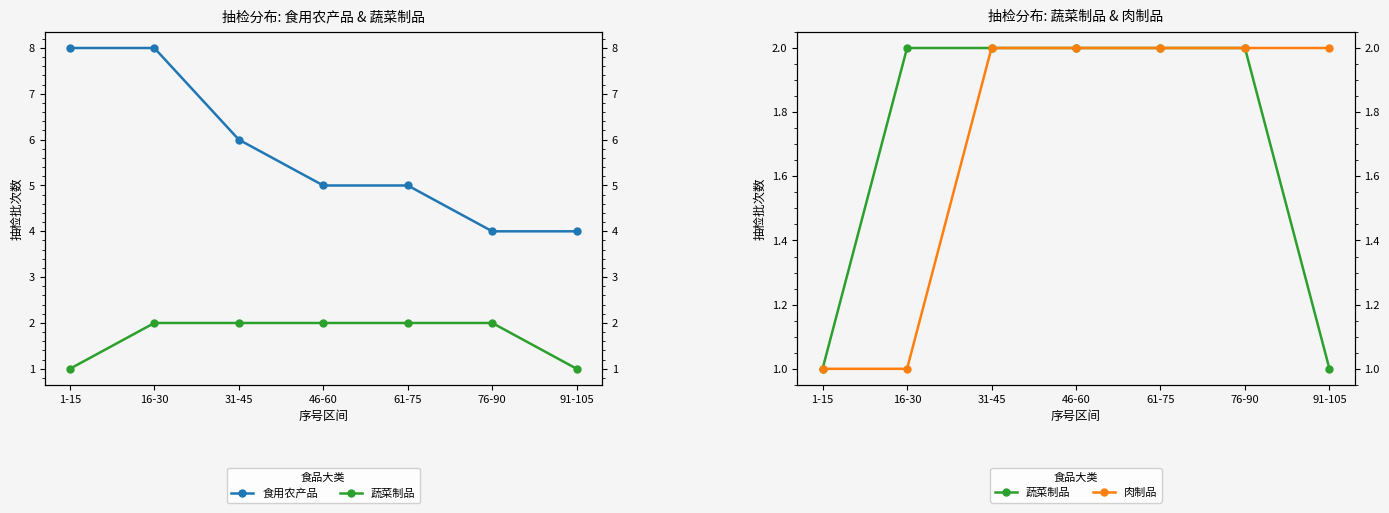

Is the value of 肉制品 at 91-105 greater than the value of 蔬菜制品 at 76-90?

No